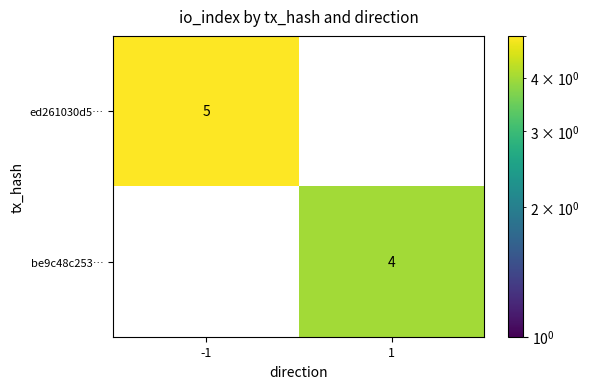

What is the greatest value displayed?

5.0